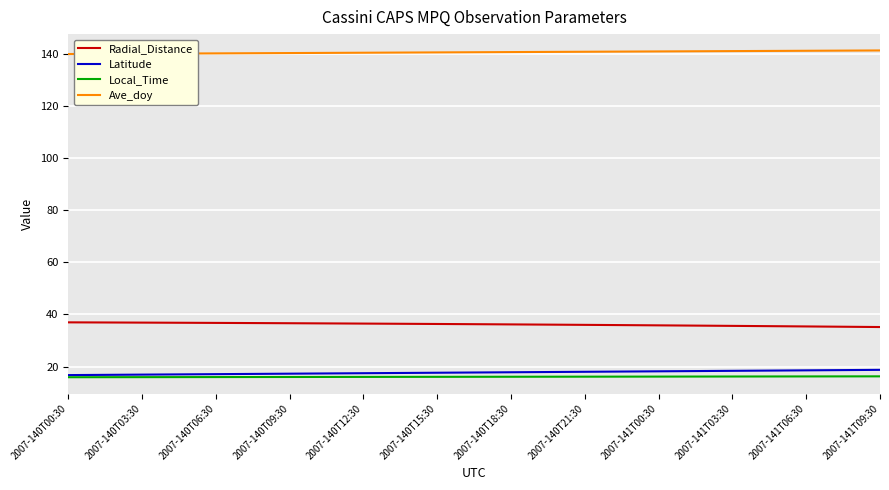

Which series has the largest total across all categories?

Ave_doy